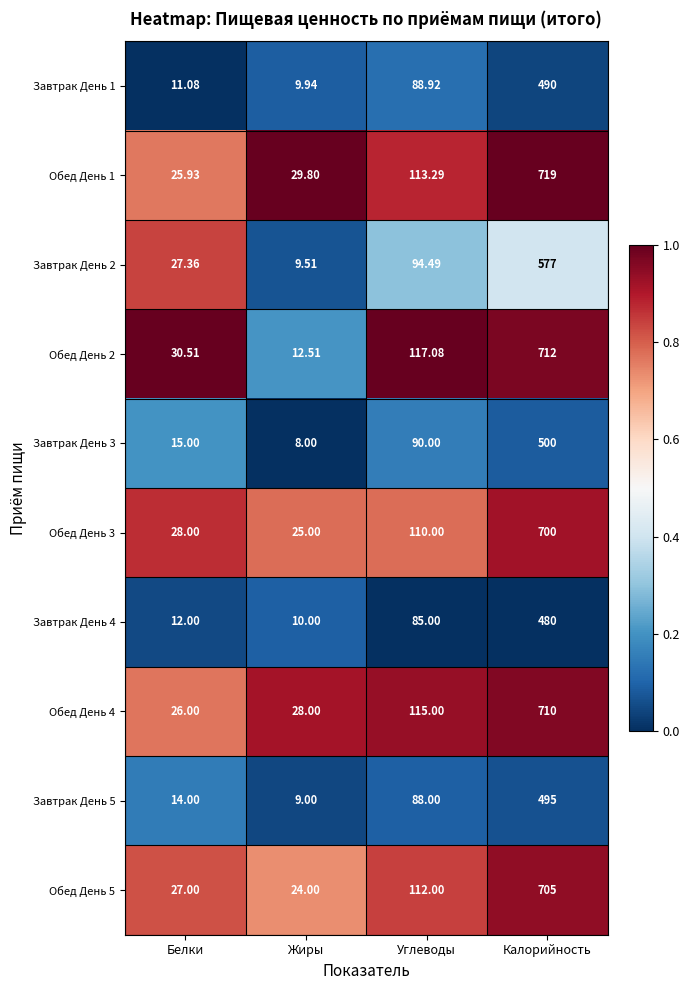

Between Жиры and Калорийность, which series saw the biggest shift?

Обед День 2